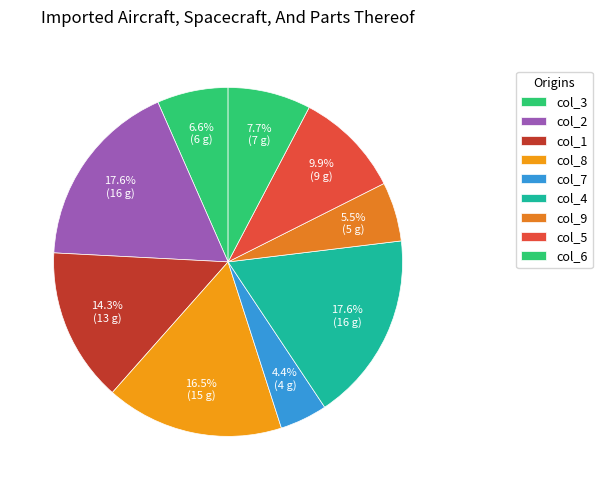

Count the number of slices in the pie.

9